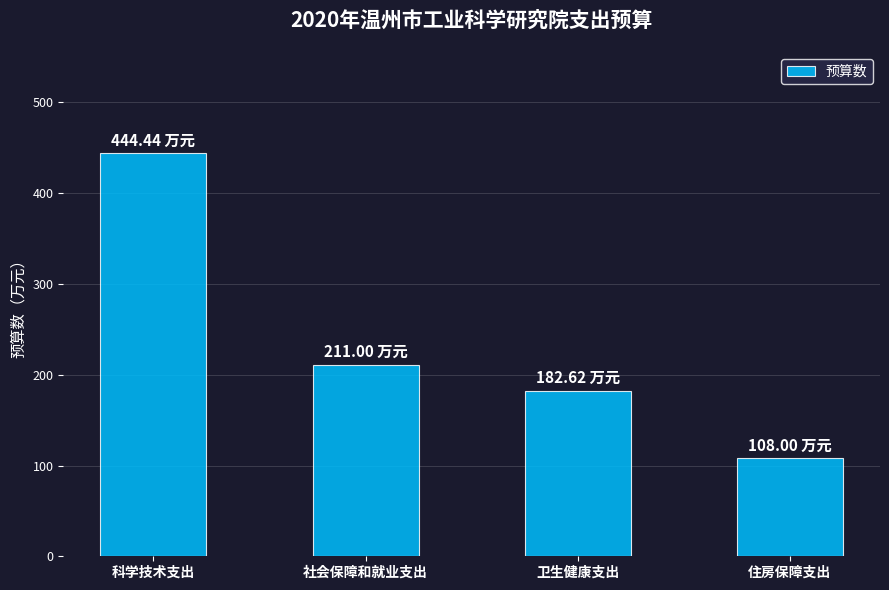

What is the difference between the second highest and minimum values?

103.0